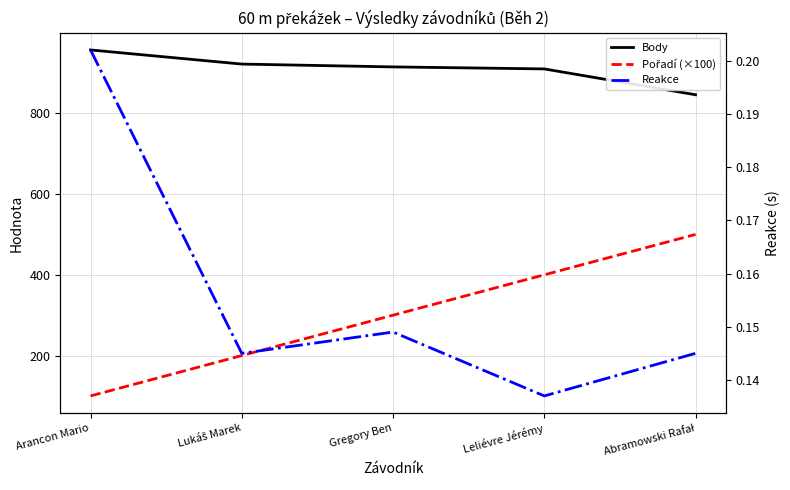

Reading left to right, list all the values displayed in this chart.

Body: 957.0	922.0	915.0	910.0	846.0
Pořadí (×100): 100.0	200.0	300.0	400.0	500.0
Reakce: 0.2	0.1	0.1	0.1	0.1